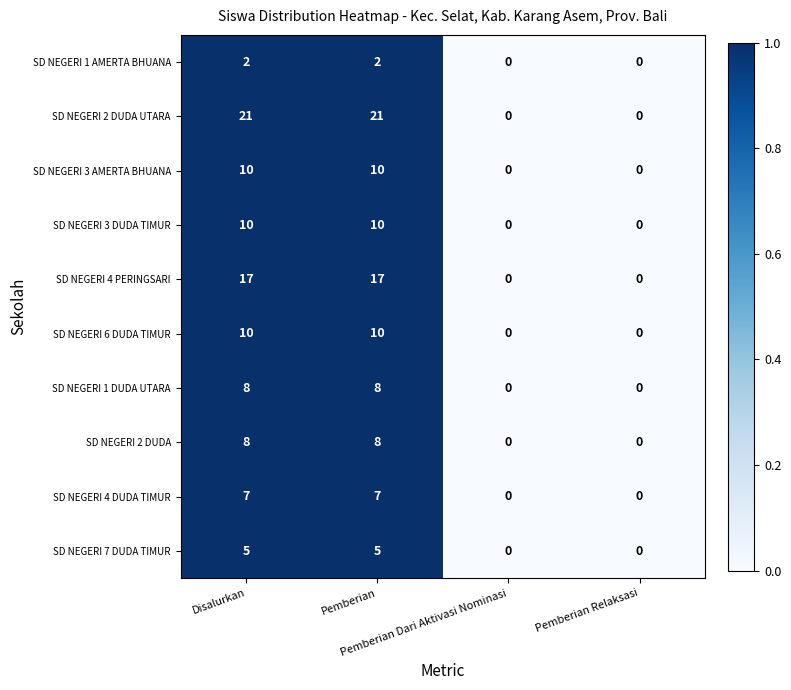

Which series has the widest spread of values?

SD NEGERI 2 DUDA UTARA